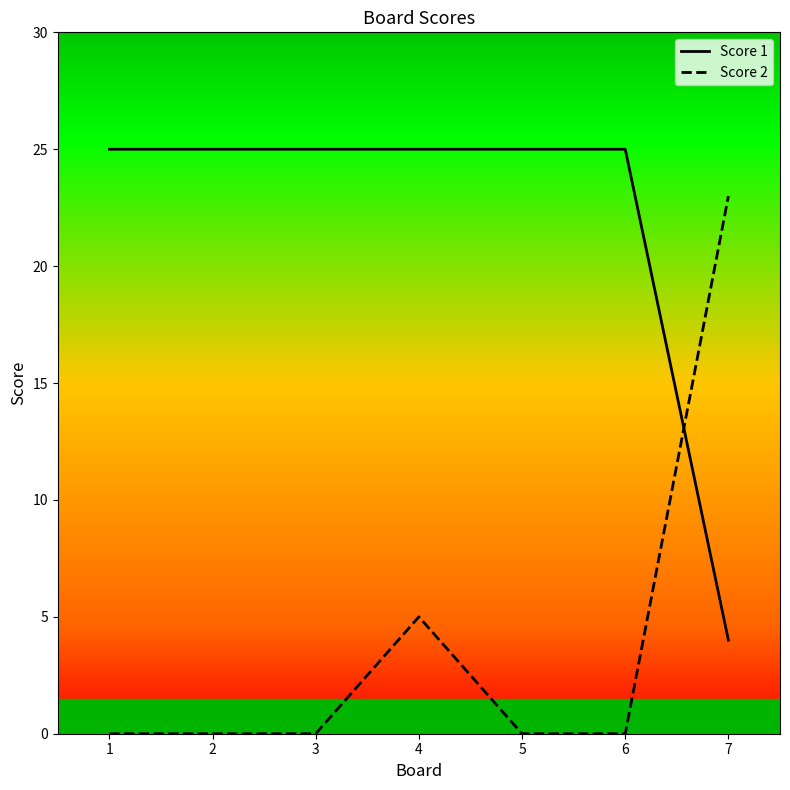

Which series changed the most between 3 and 4?

Score 2